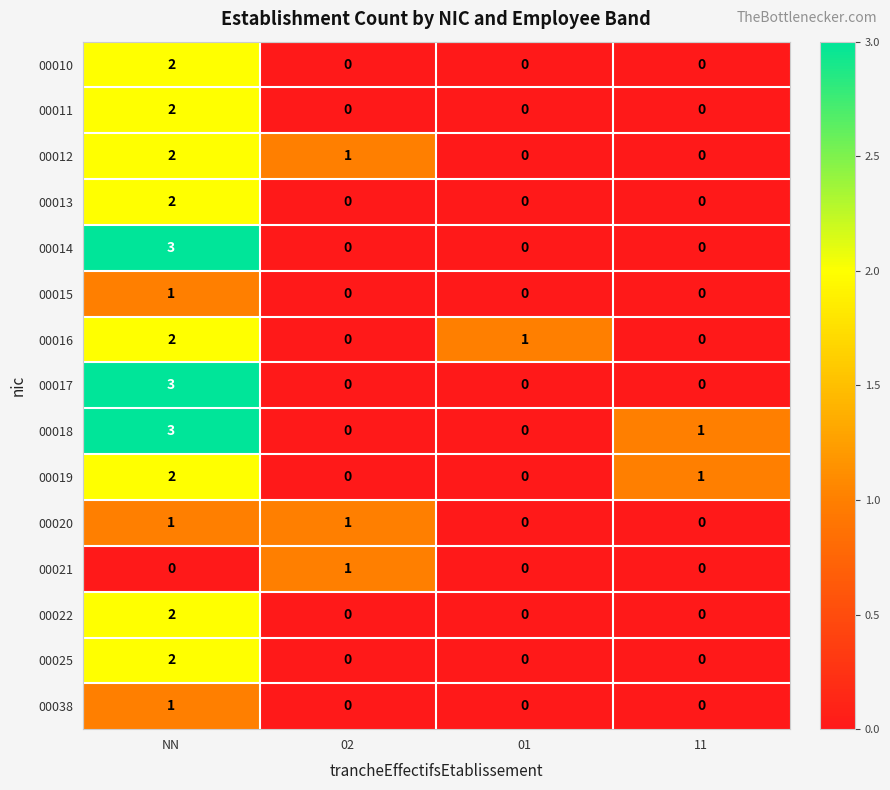

At how many categories does at least one series exceed 0?

4